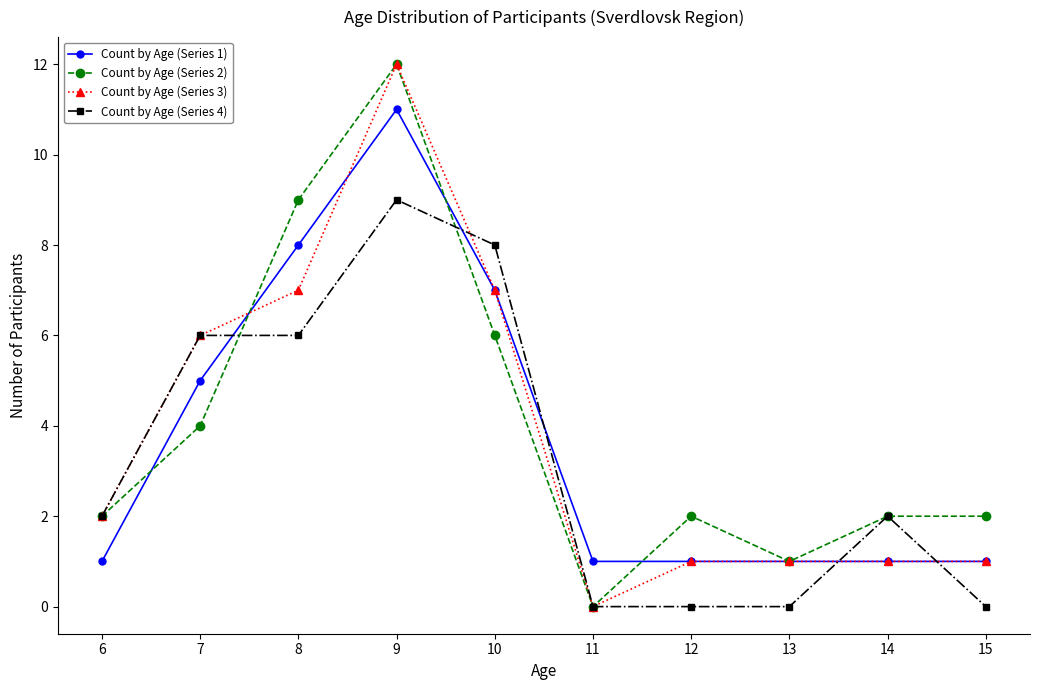

What is the average value of the Count by Age (Series 1) series?

4